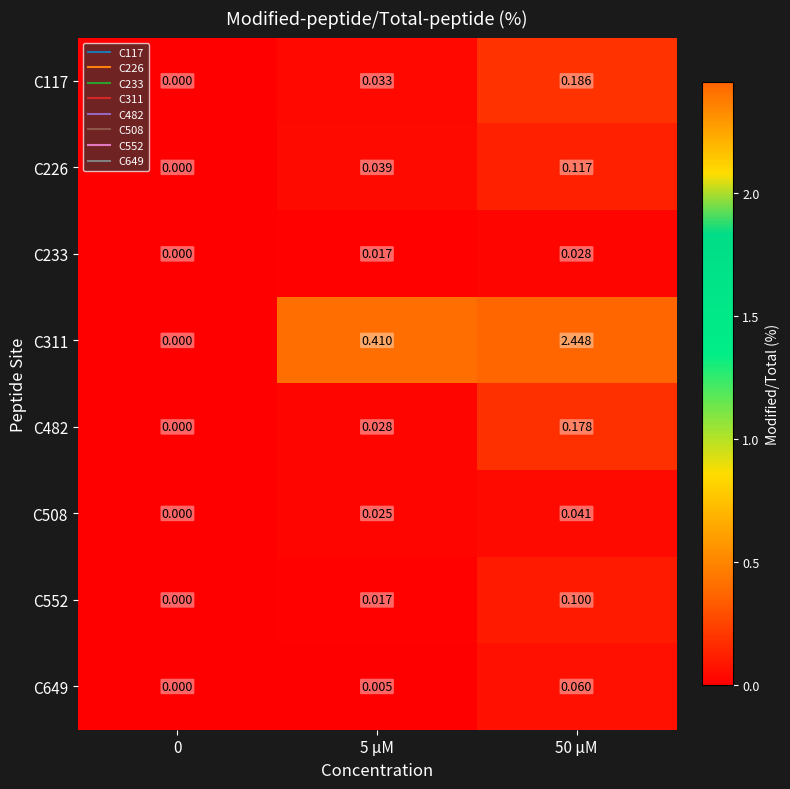

Is the value of C552 at 0 greater than the value of C226 at 5 μM?

No